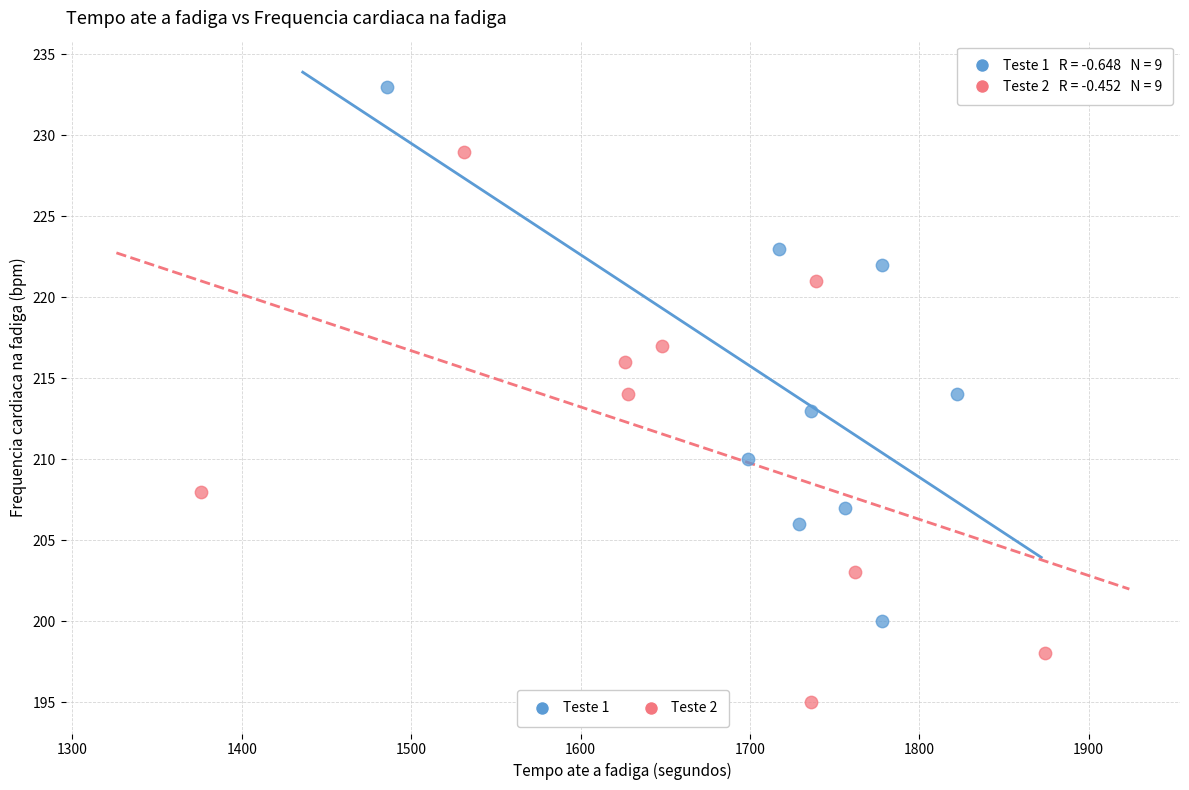

Which series reaches the maximum Y coordinate?

Teste 1